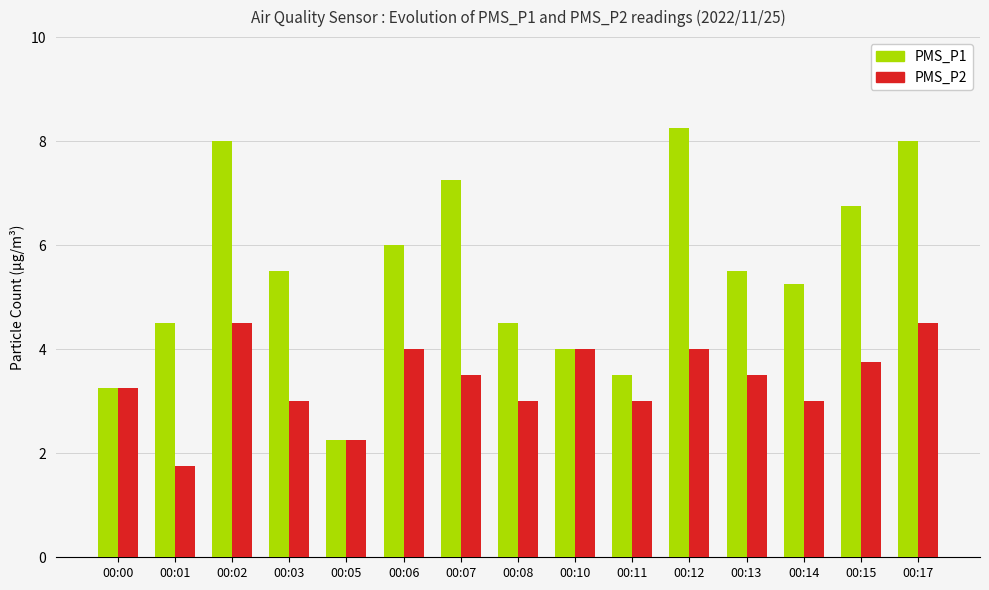

What is the difference between the maximum and minimum values in the PMS_P1 series?

6.0